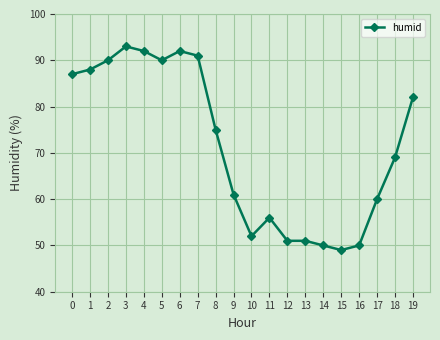

Reading left to right, what are all the values shown in this chart?

87	88	90	93	92	90	92	91	75	61	52	56	51	51	50	49	50	60	69	82